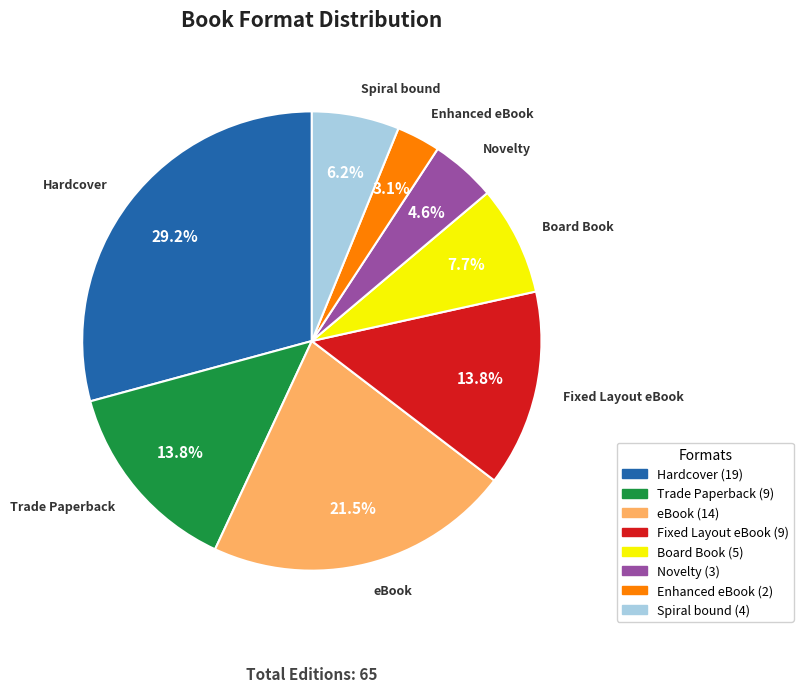

Is it true that Novelty is 5% of the pie?

True